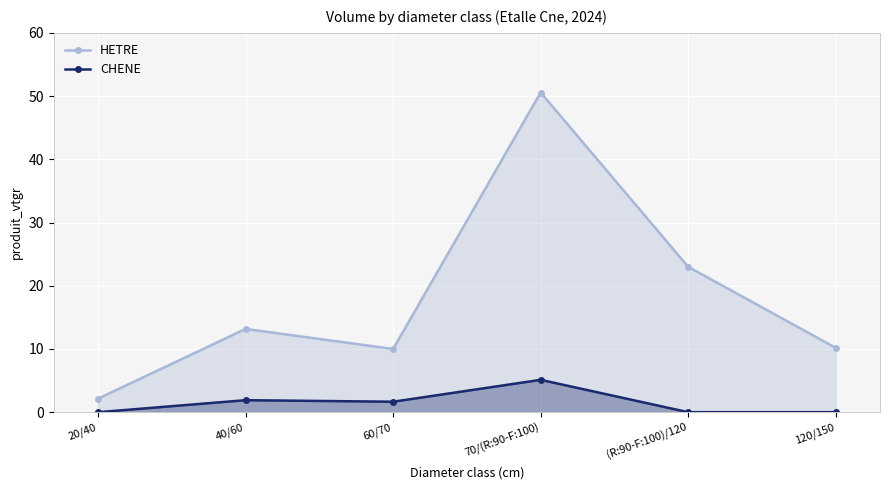

True or false: HETRE and CHENE intersect in this chart.

False